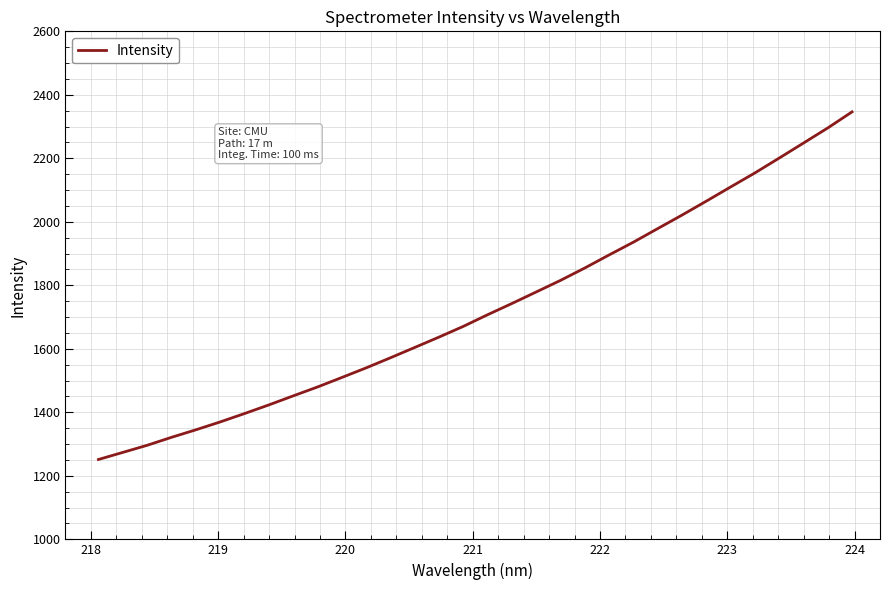

What is the smallest value displayed?

1251.6